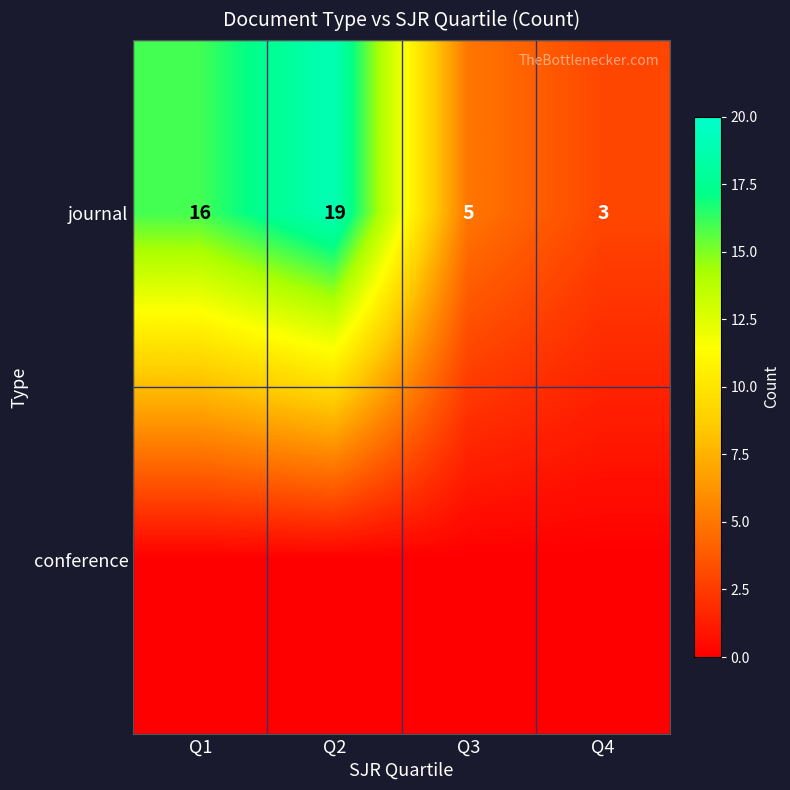

At which label does journal reach its minimum?

Q4